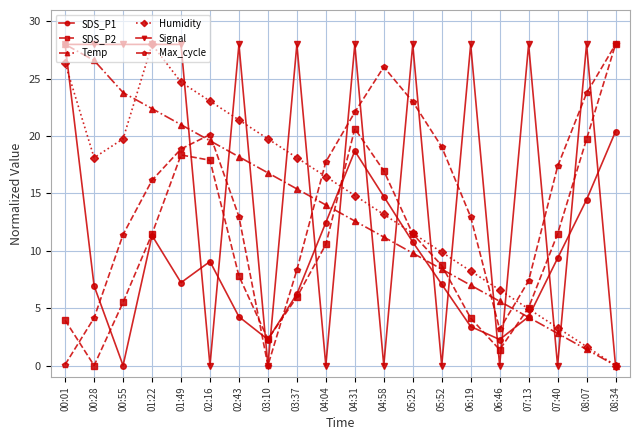

Where is Max_cycle nearest to the value 14?

02:43